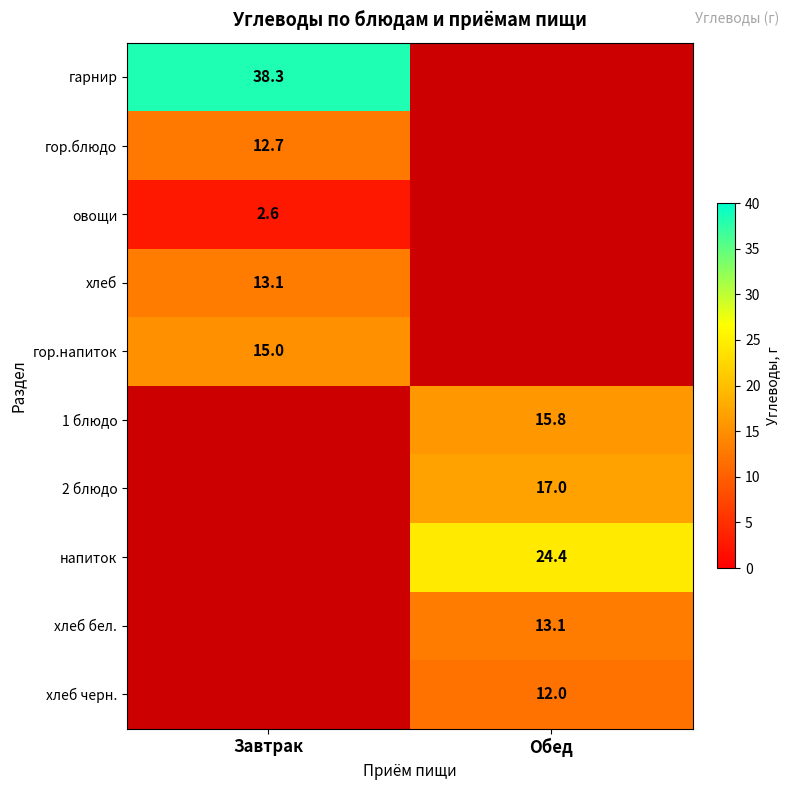

What is the greatest value displayed?

38.3